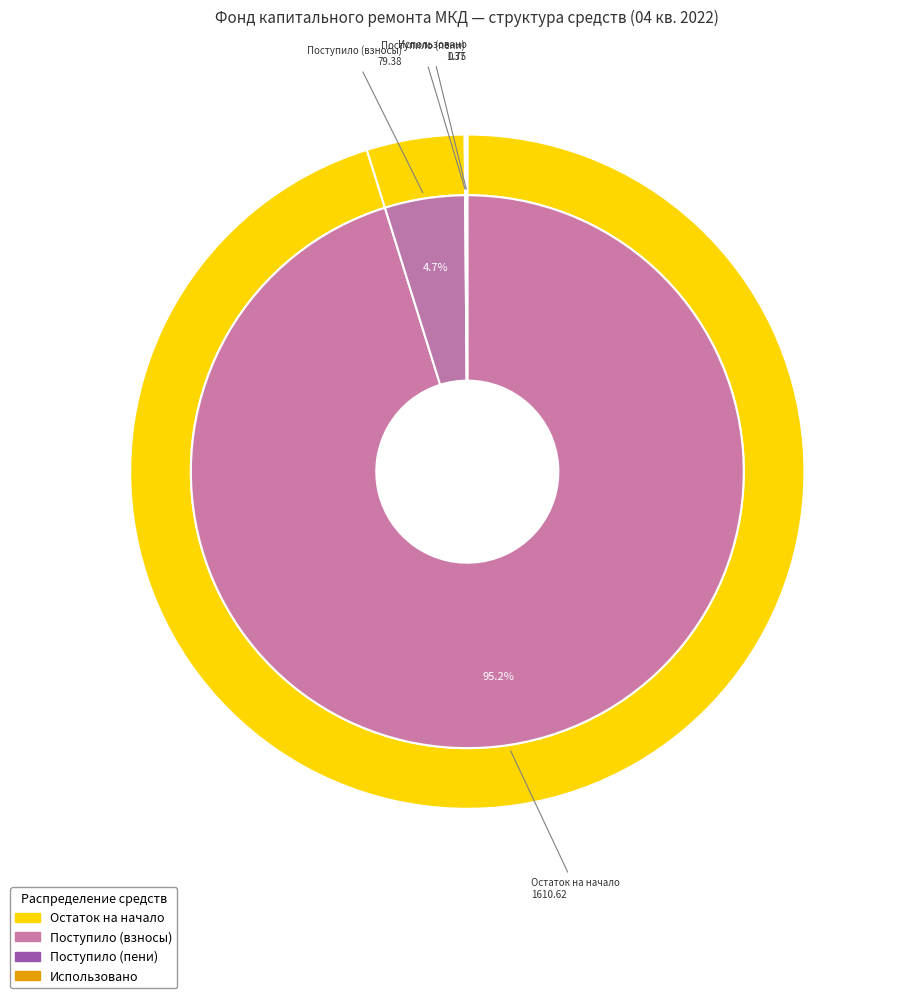

How many slices are in this pie chart?

4